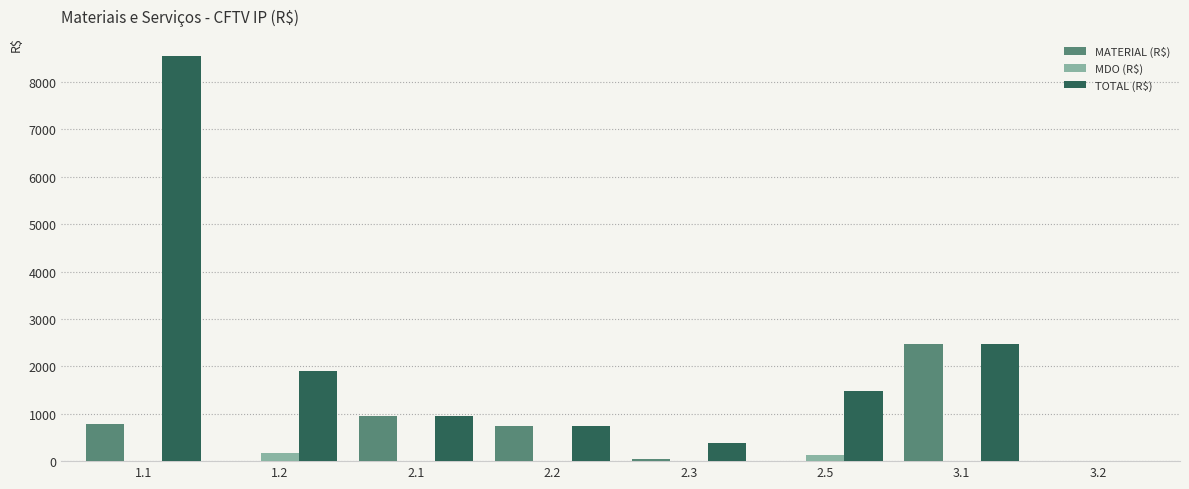

What is the difference between the MDO (R$) values at 1.2 and 2.1?

172.5